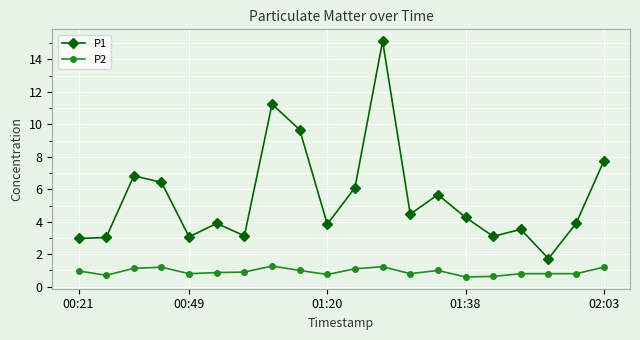

What is the minimum value for P2?

0.6